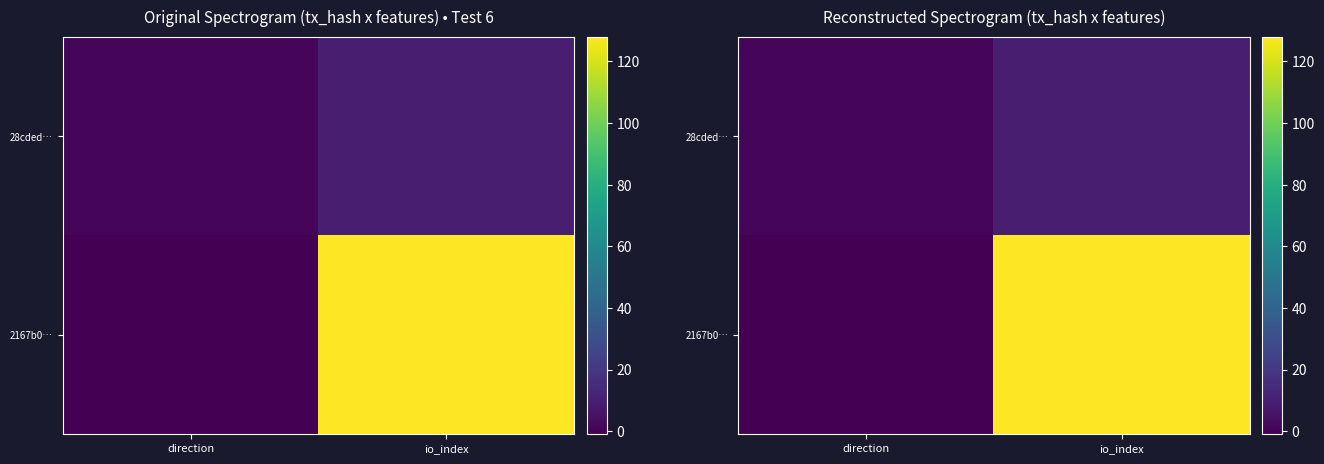

What is the sum of the 28cded… values at direction and io_index?

11